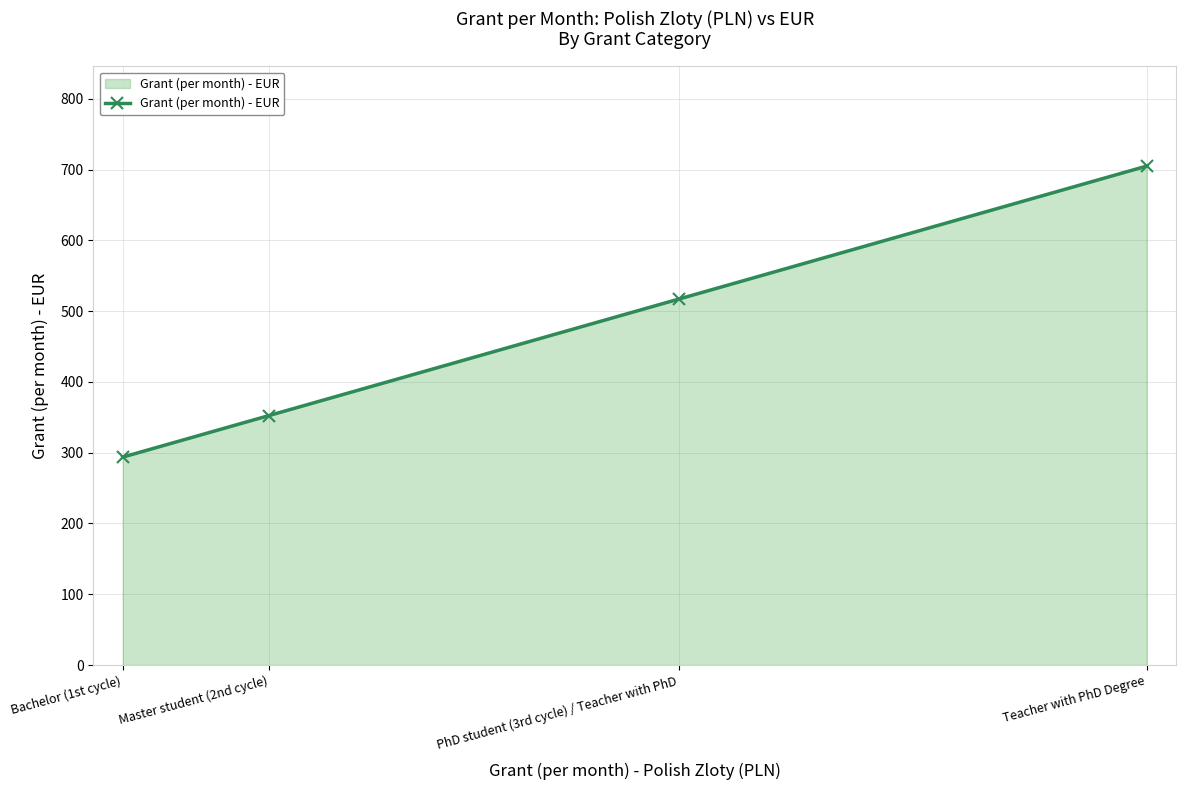

List the labels in order of value, largest first.

Teacher with PhD Degree, PhD student (3rd cycle) / Teacher with PhD, Master student (2nd cycle), Bachelor (1st cycle)